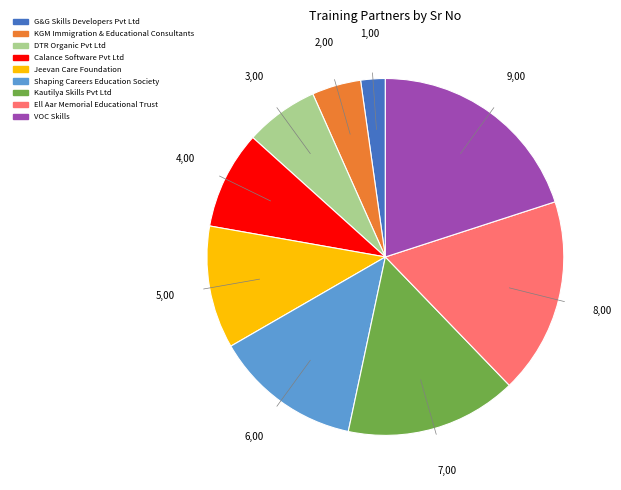

Which slice is the smallest?

G&G Skills Developers Pvt Ltd